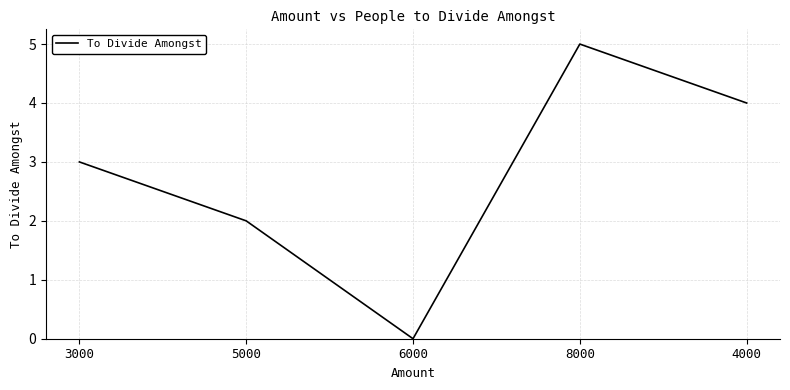

Rank the categories by value from lowest to highest.

6000, 5000, 3000, 4000, 8000